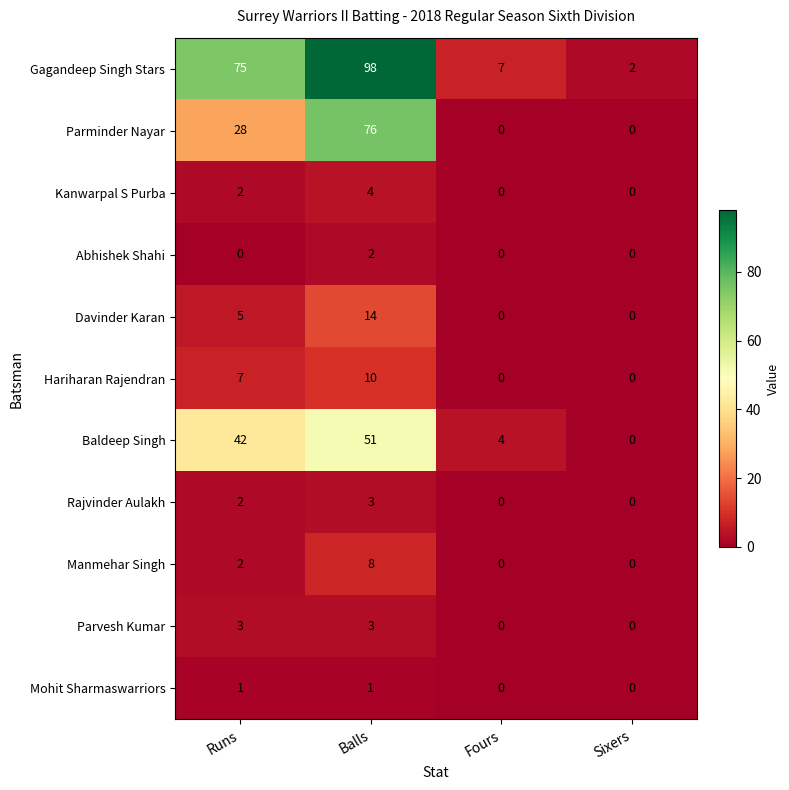

At how many categories does at least one series exceed 30?

2